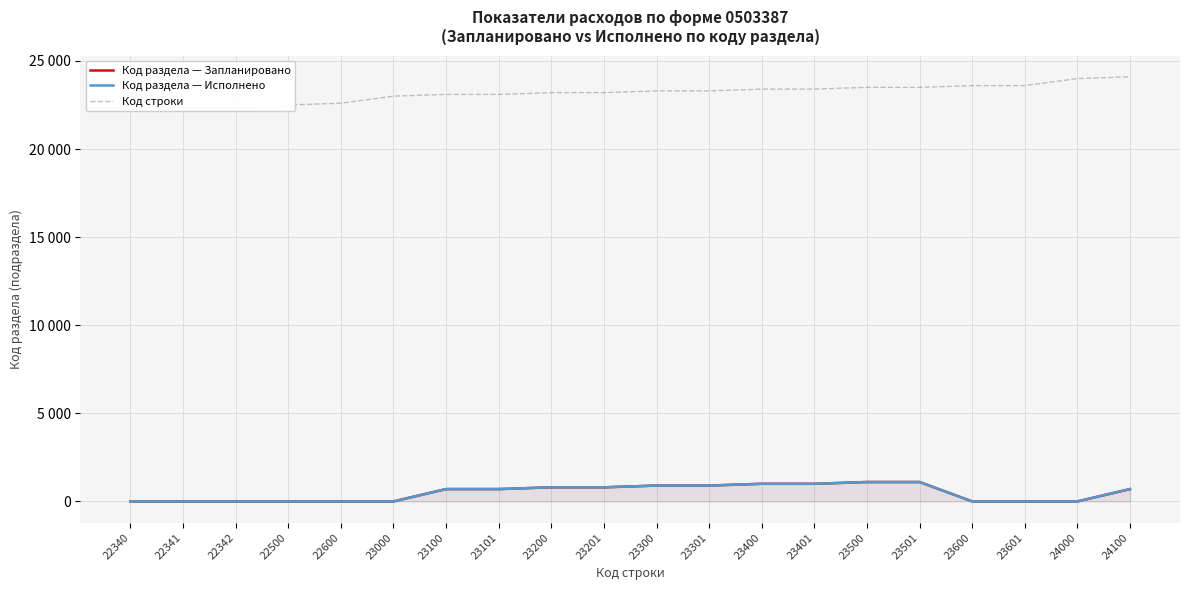

What is the difference between the maximum and minimum values in the Код раздела — Запланировано series?

1100